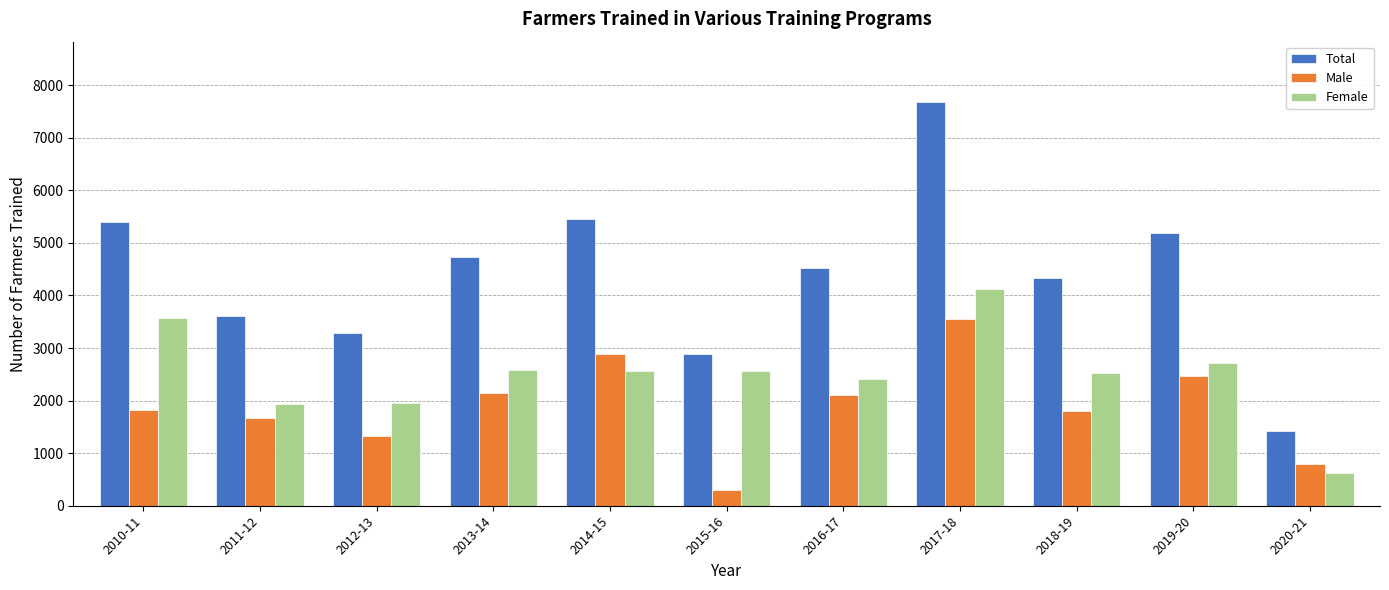

At which label does Female reach its peak?

2017-18